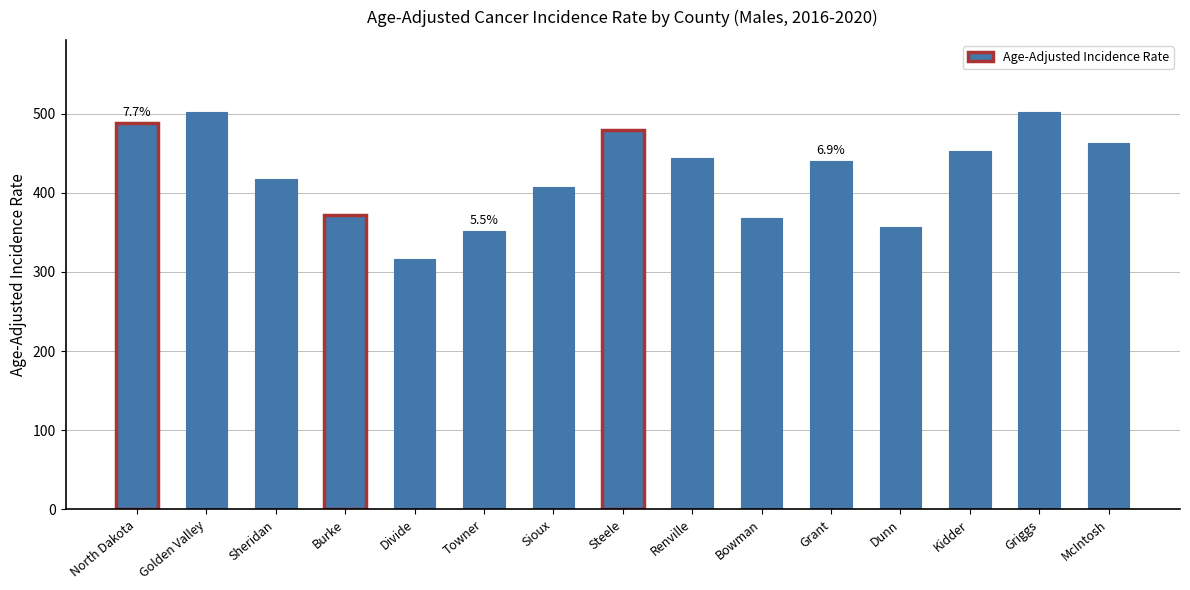

What is the label of the 11th bar from the right?

Divide